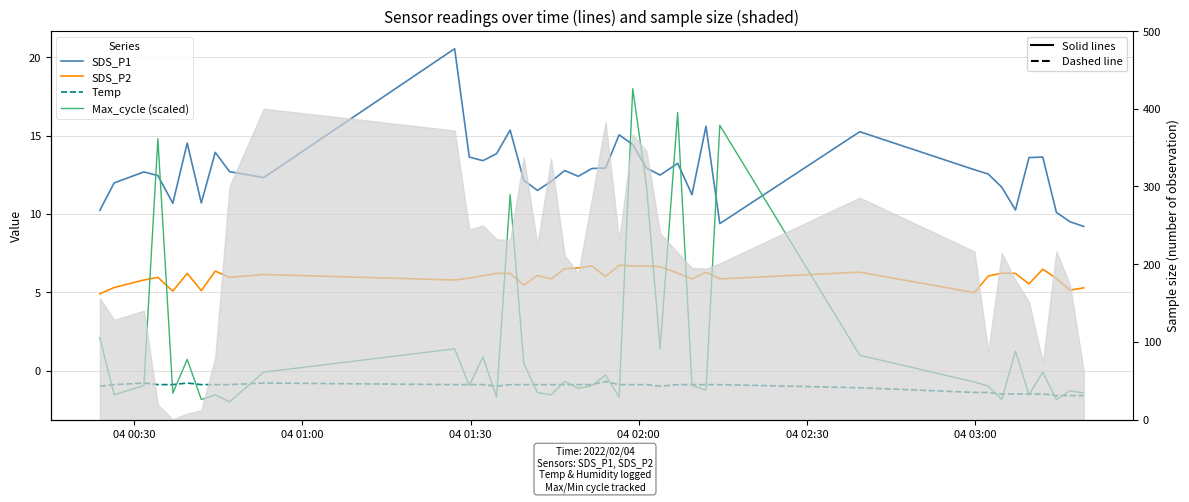

Count the number of categories in the chart.

40